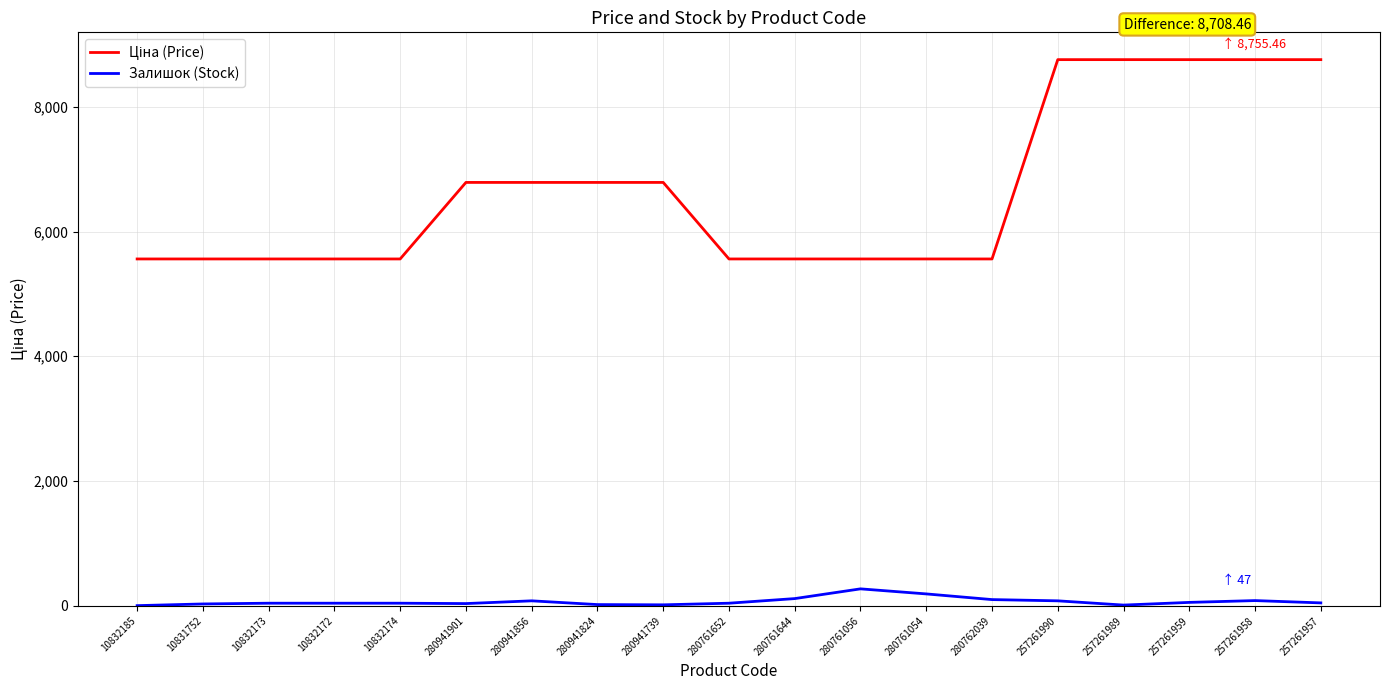

How many series are shown in this chart?

2